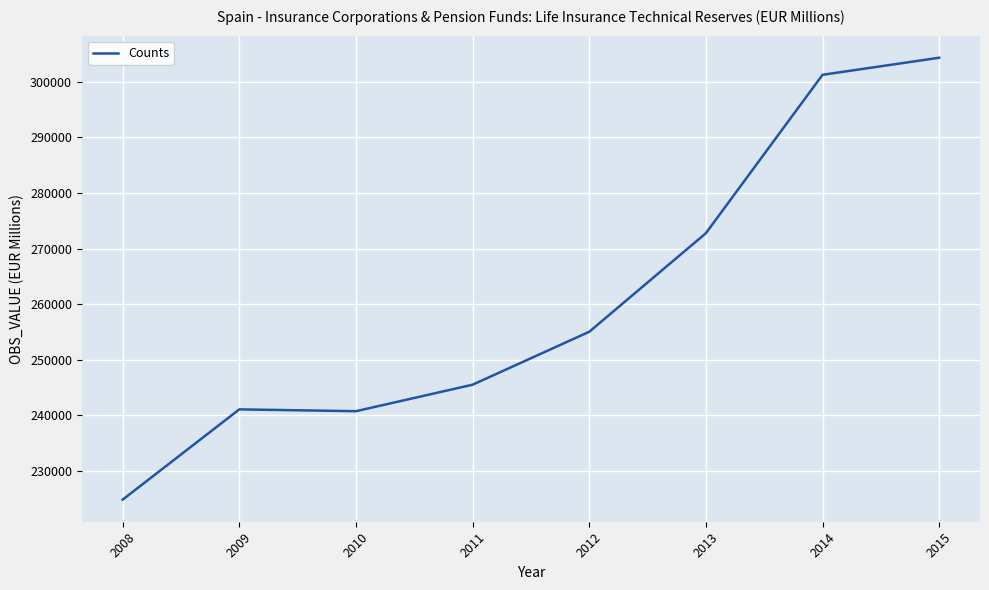

At which category does the data reach its first local valley?

2010